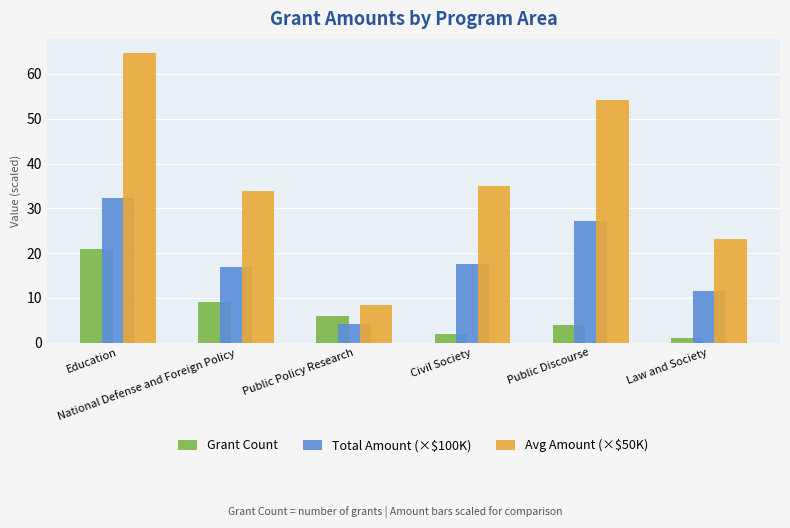

What is the label of the 6th bar from the left?

Law and Society